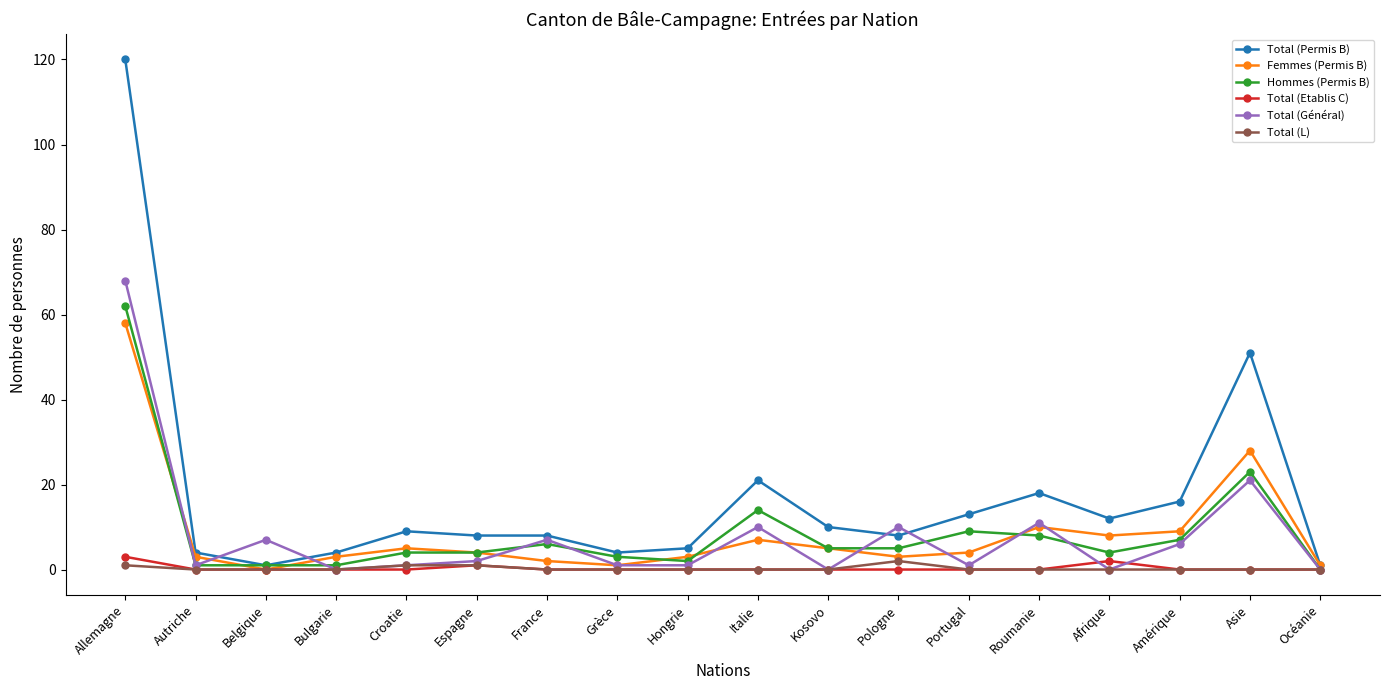

How many categories are shown in the chart?

18